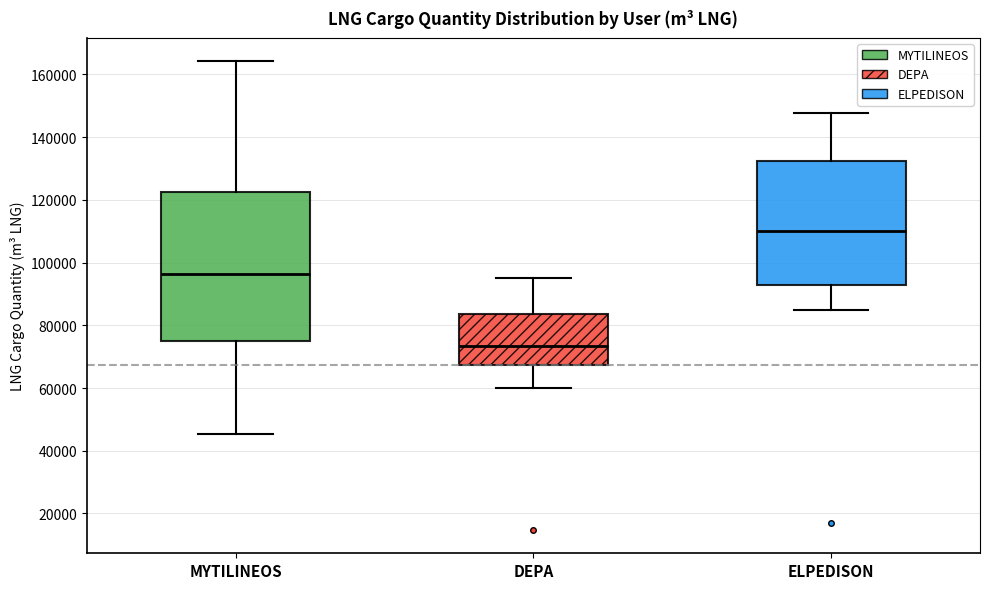

Comparing the boxes themselves (not the whiskers), which one is the tallest?

MYTILINEOS